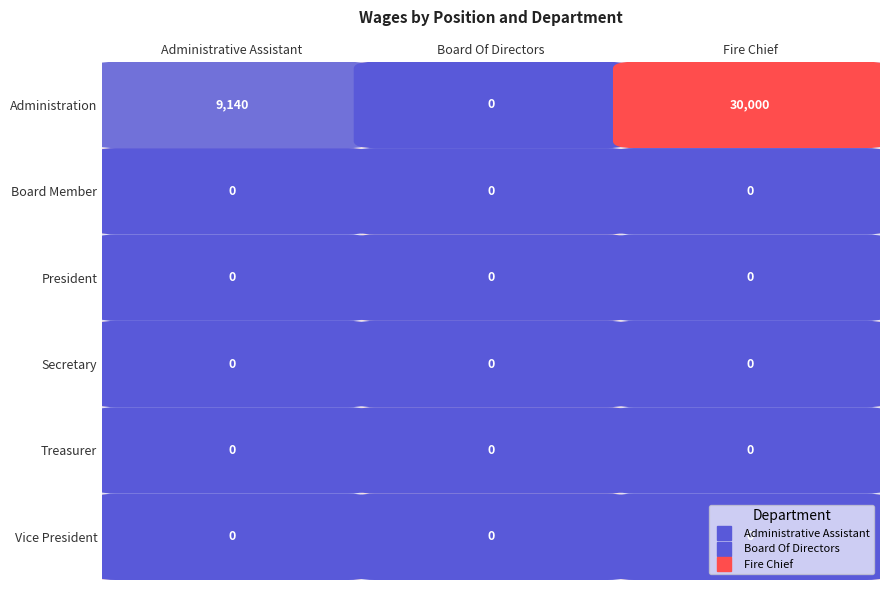

What is the approximate value of Administrative Assistant at 0?

9140